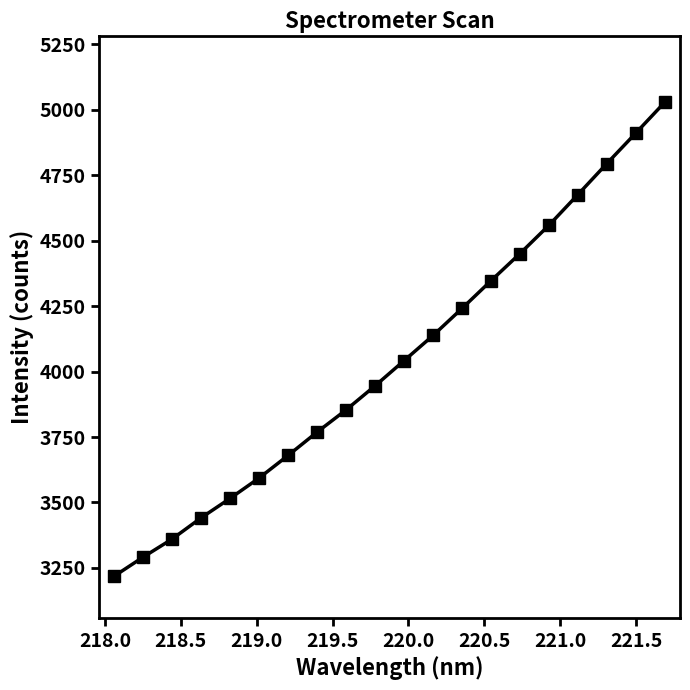

True or false: there are more than 0 points higher than both neighbors.

False